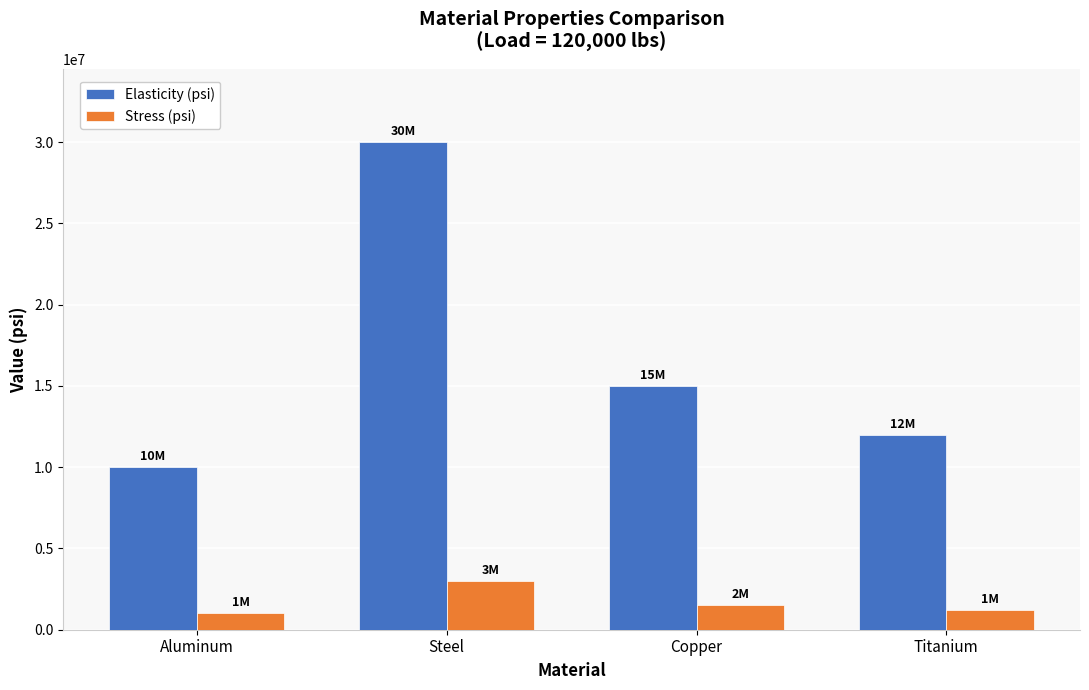

At which label does Elasticity (psi) reach its peak?

Steel